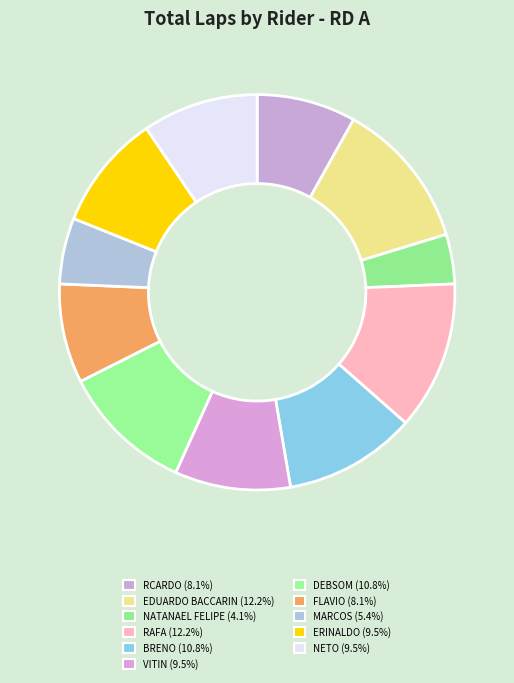

To the nearest percent, what is the average slice percentage?

9%